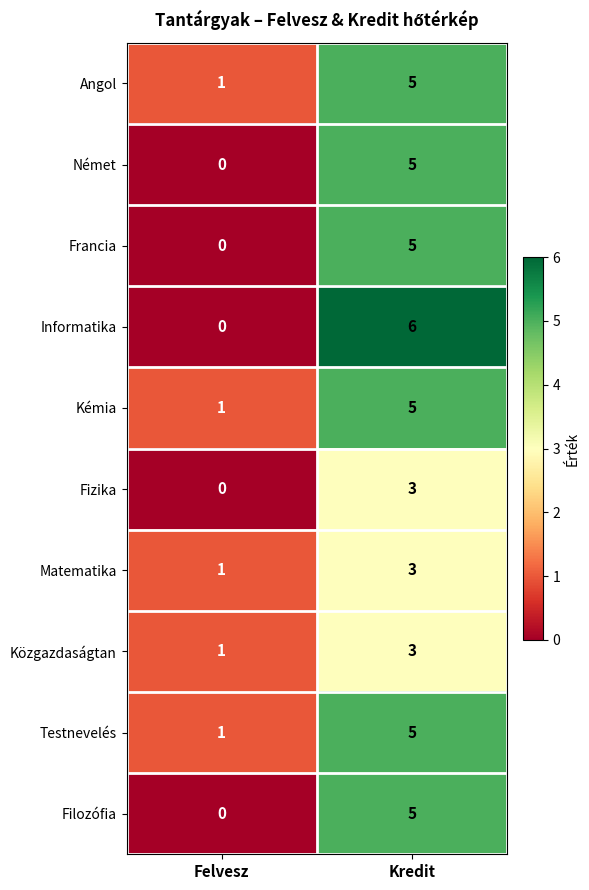

What is the approximate value of Francia at Kredit?

5